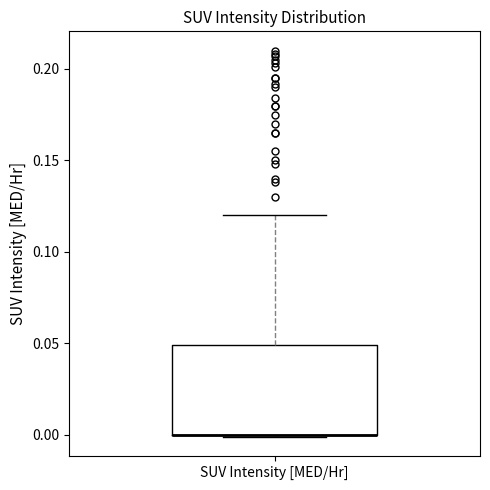

Where does the upper whisker of the box for SUV Intensity [MED/Hr] end on the y-axis? The values are not printed on the chart, so give them approximately, as read against the axis.

0.12